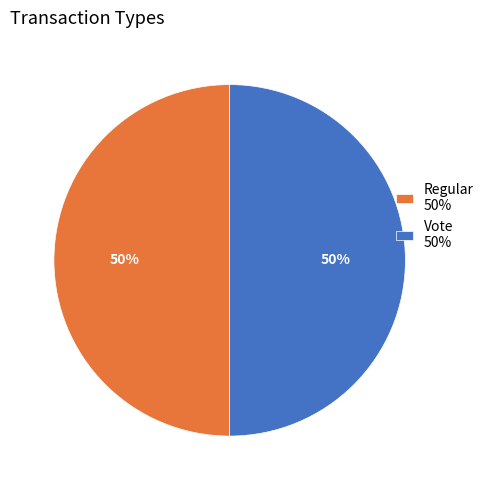

The Regular 50% slice represents 55% of the pie. True or false?

False